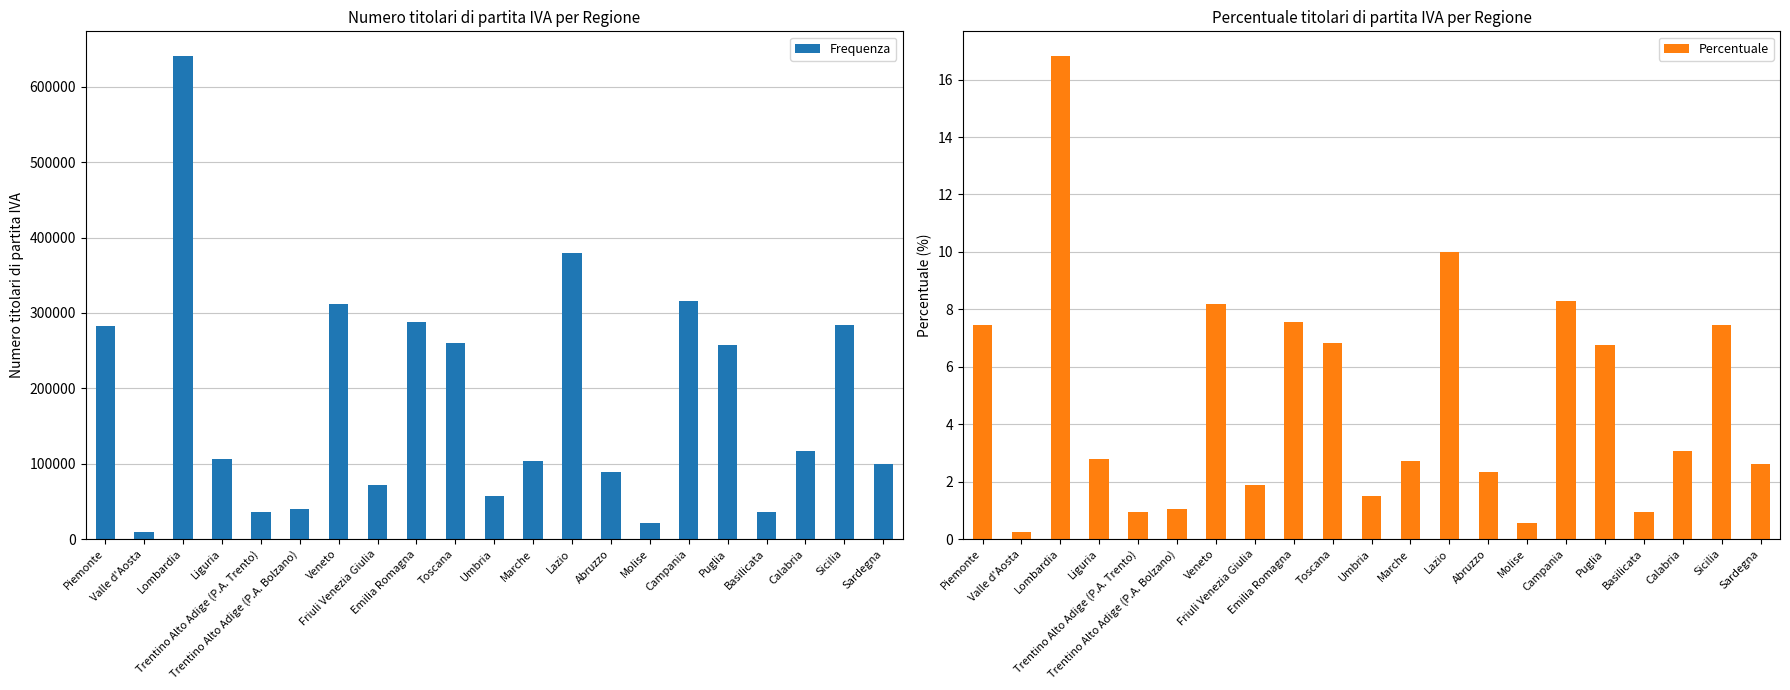

The Percentuale series shows 0.7 at Umbria. True or false?

False